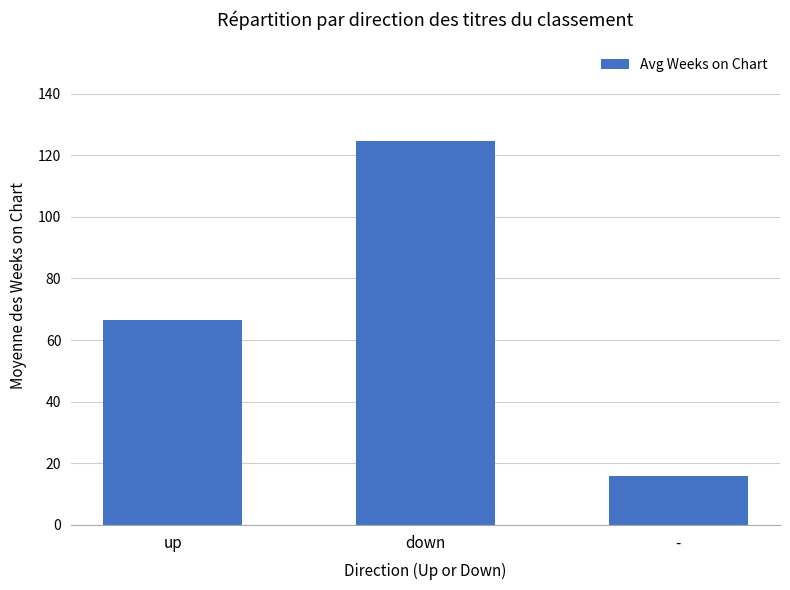

Which category has the lowest value across all series?

-